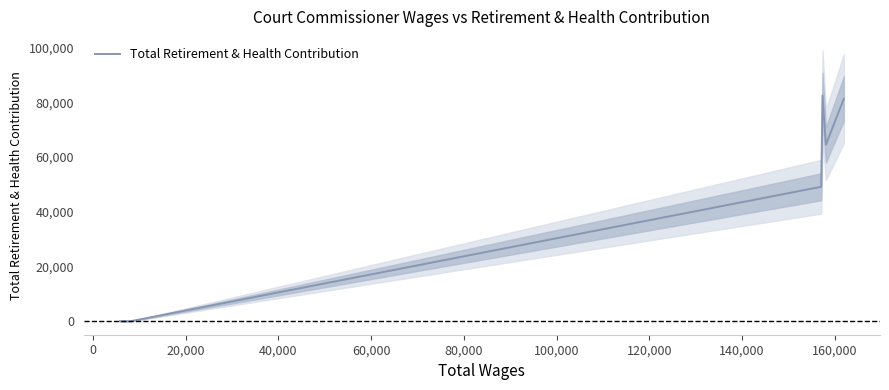

Count the number of values greater than 49153.

3